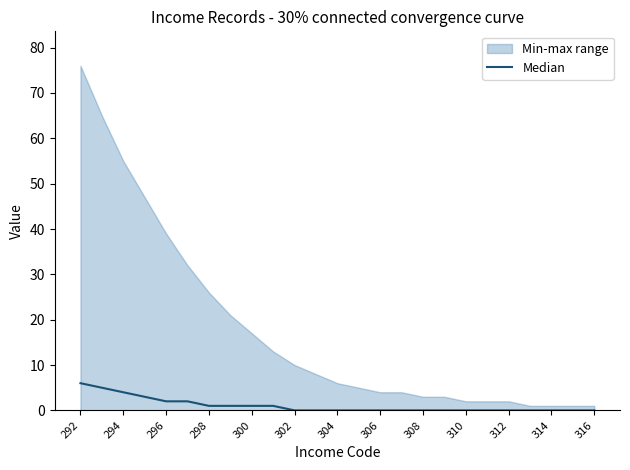

Count the values in the range 0 to 1.

19